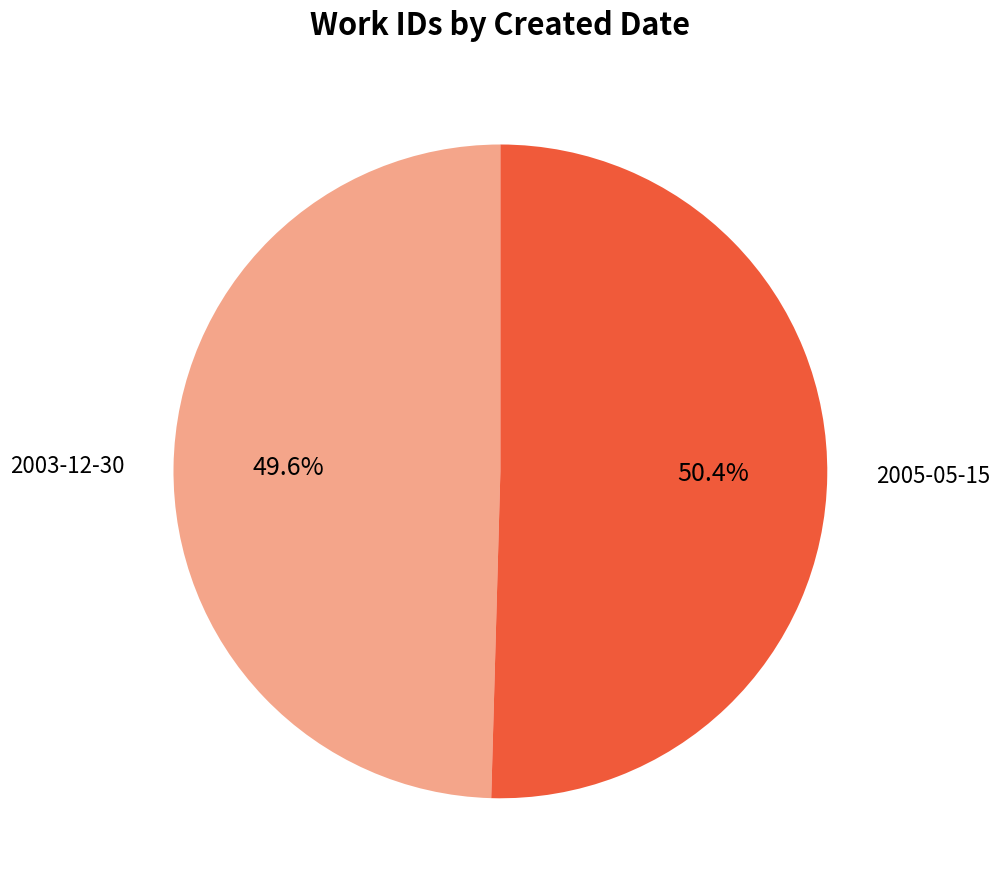

Is there any slice that represents more than half of the pie?

Yes